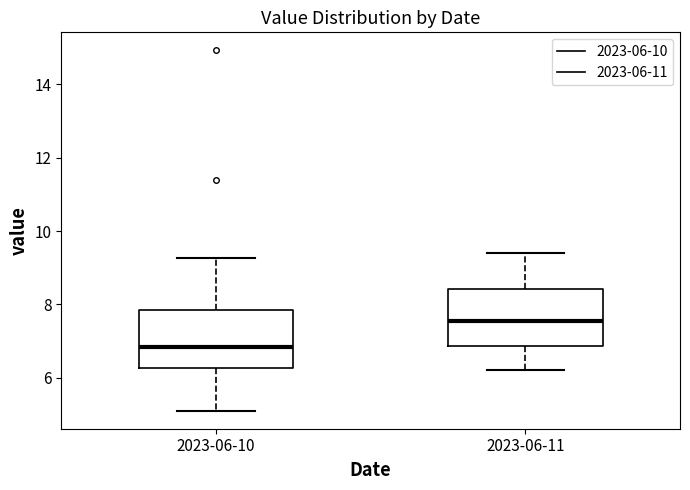

Where does the median line of the box for 2023-06-11 sit on the y-axis? The values are not printed on the chart, so give them approximately, as read against the axis.

7.6